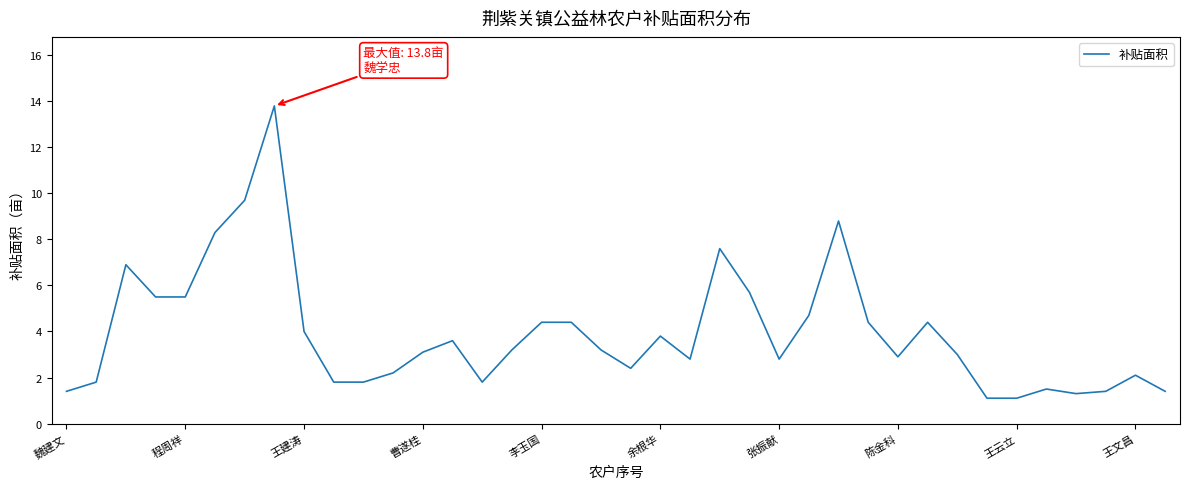

What is the smallest value displayed?

1.1